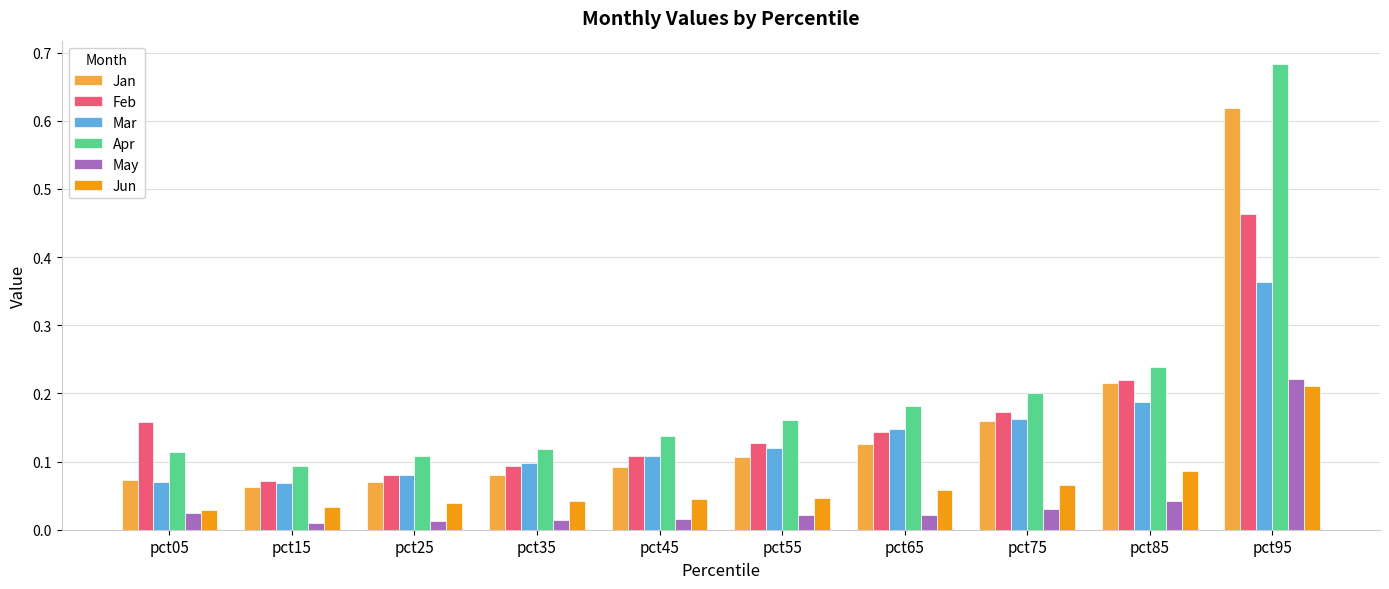

How many Jun values are between 0 and 1?

10